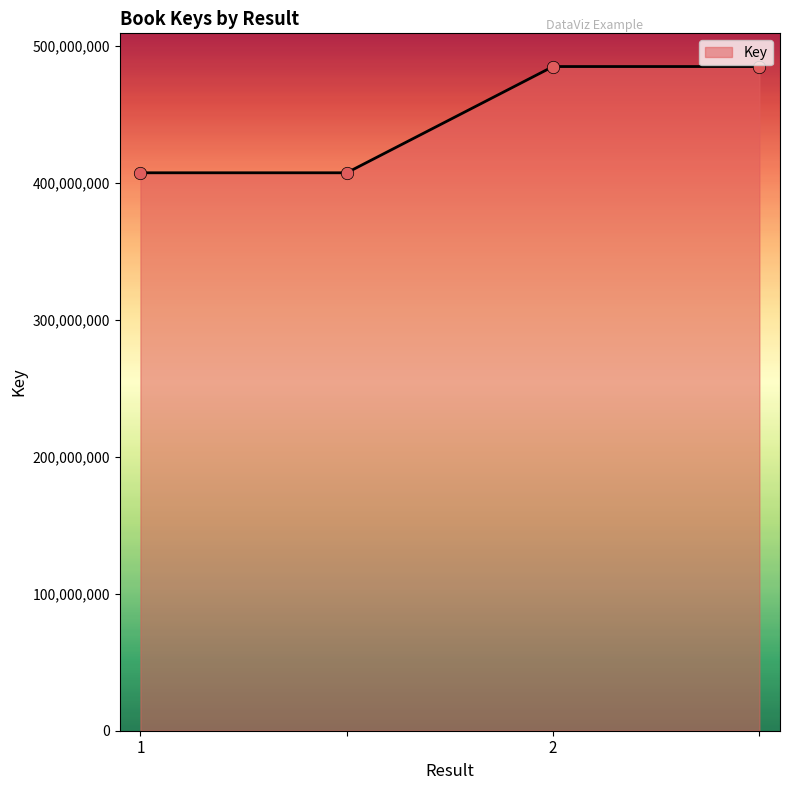

What is the minimum value shown in the chart?

407192005